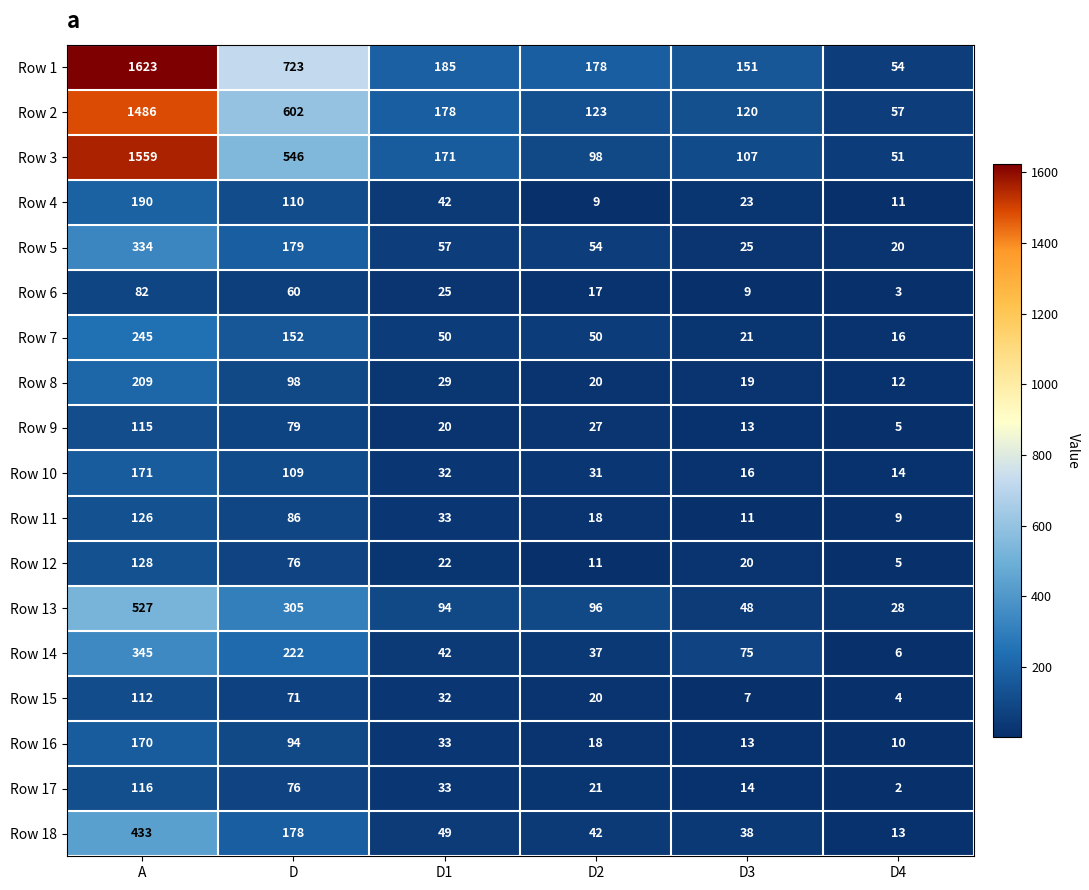

How many series are shown in this chart?

18